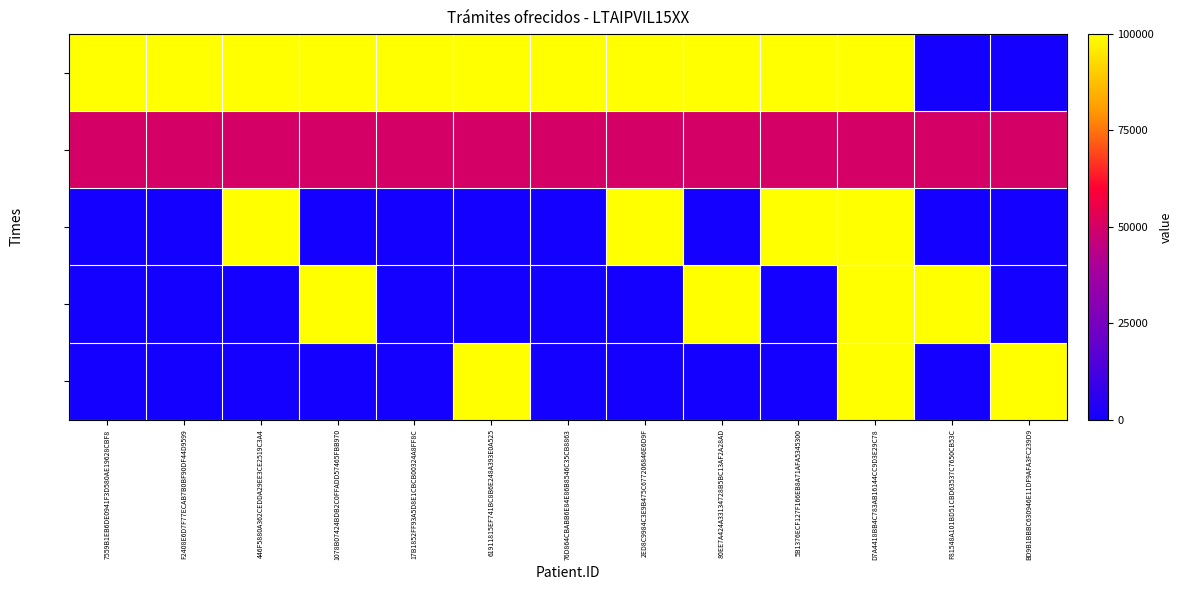

Which label corresponds to the largest value in the chart?

D7A4418BB4C783AB16144CC9D3E29C78